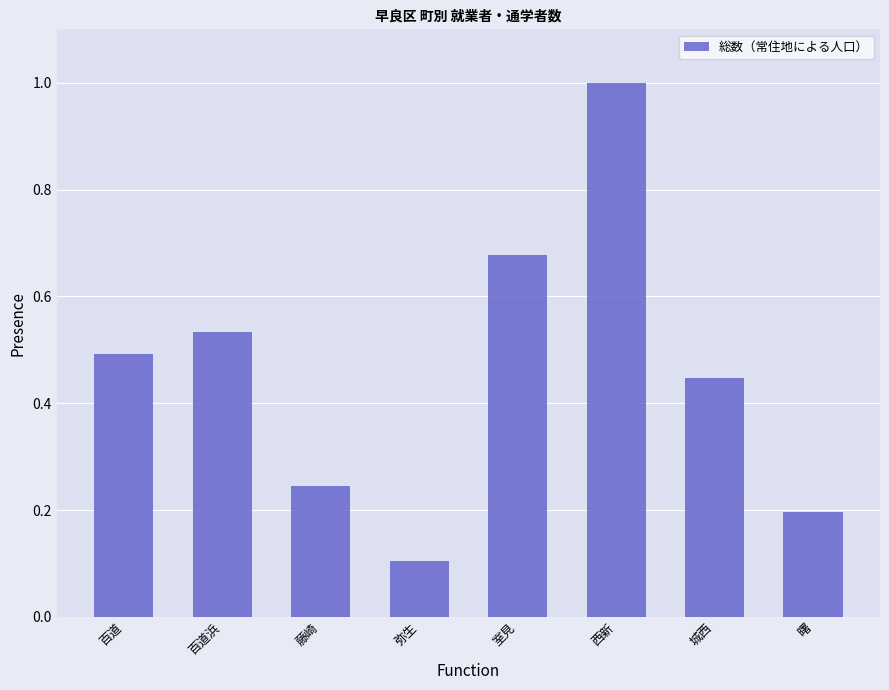

Rank the categories by value from highest to lowest.

西新, 室見, 百道浜, 百道, 城西, 藤崎, 曙, 弥生